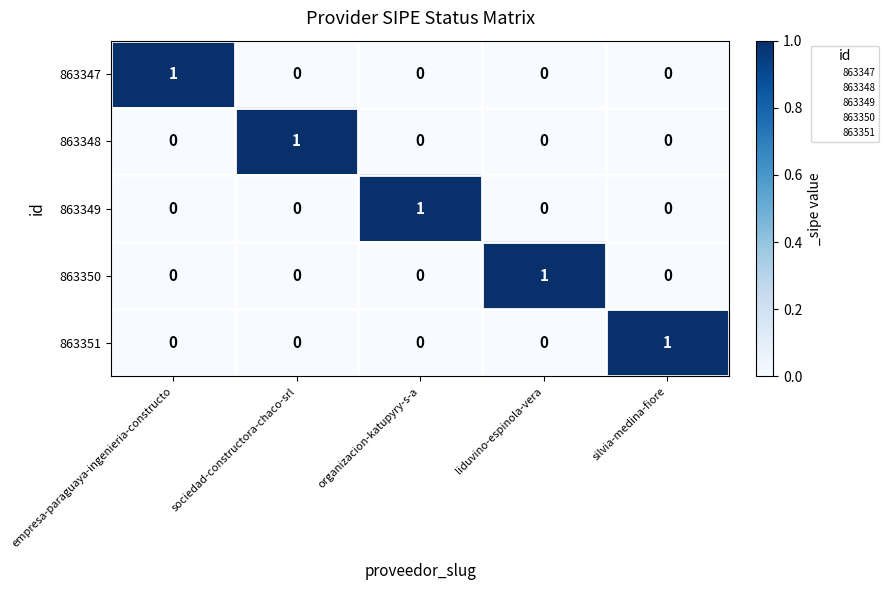

At how many categories does at least one series exceed 0?

5